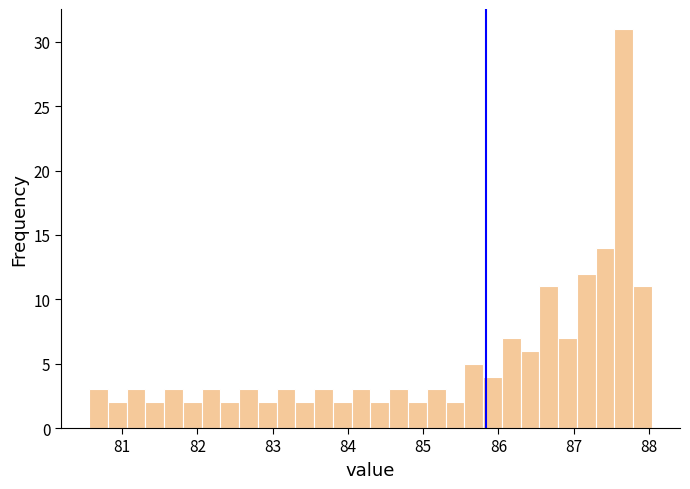

Around what value on the x-axis is the tallest bar? Give the approximate position of its centre, as read against the axis.

87.7